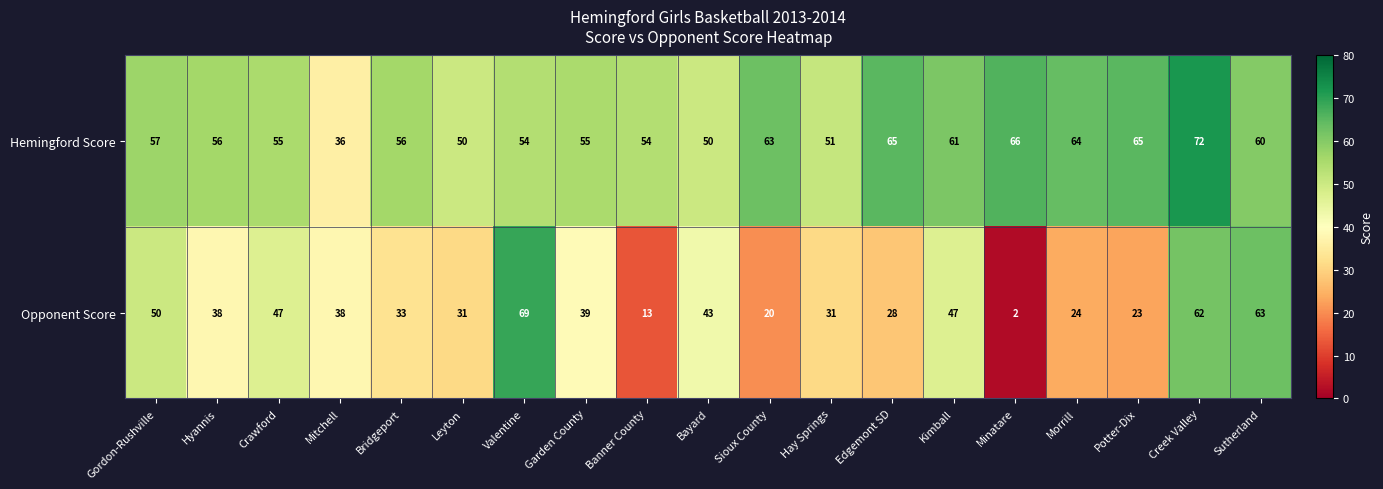

Which series changed the most between Bridgeport and Morrill?

Opponent Score